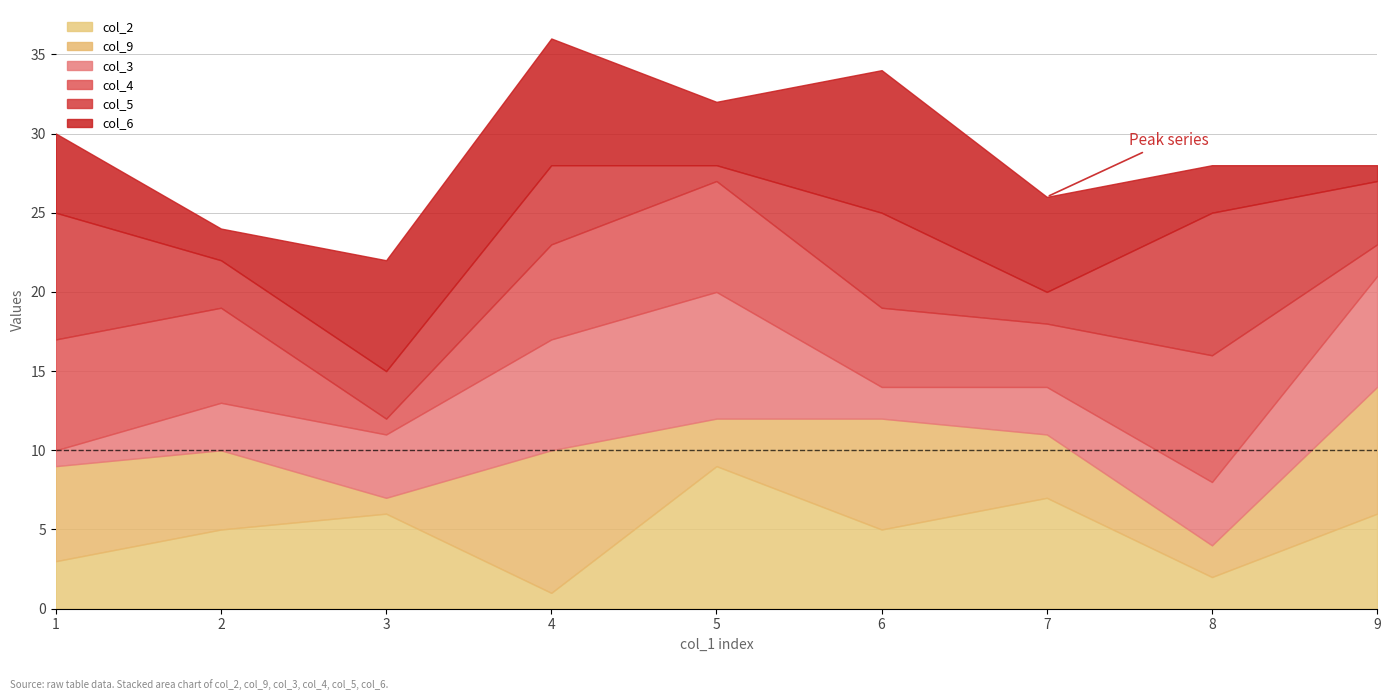

How many lines are shown in the chart?

6